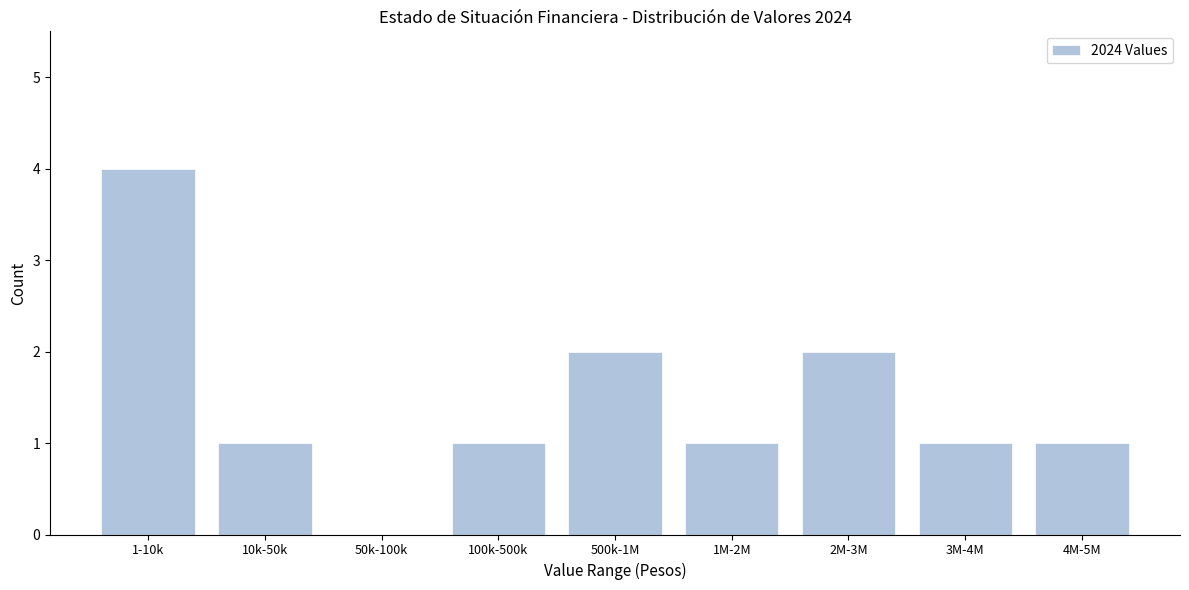

Reading left to right, transcribe all the data shown in this chart.

1-10k=4	10k-50k=1	50k-100k=0	100k-500k=1	500k-1M=2	1M-2M=1	2M-3M=2	3M-4M=1	4M-5M=1